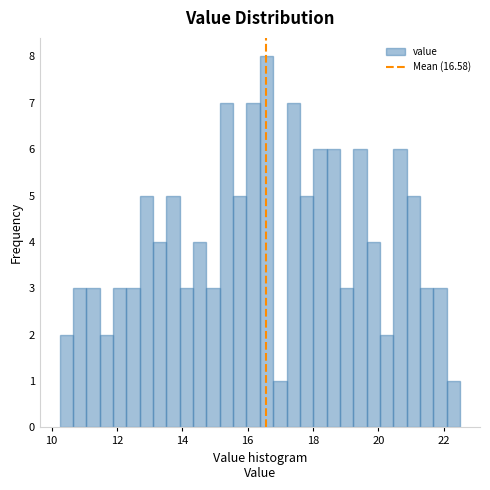

Read against the x-axis, roughly where is the centre of the tallest bar?

16.6